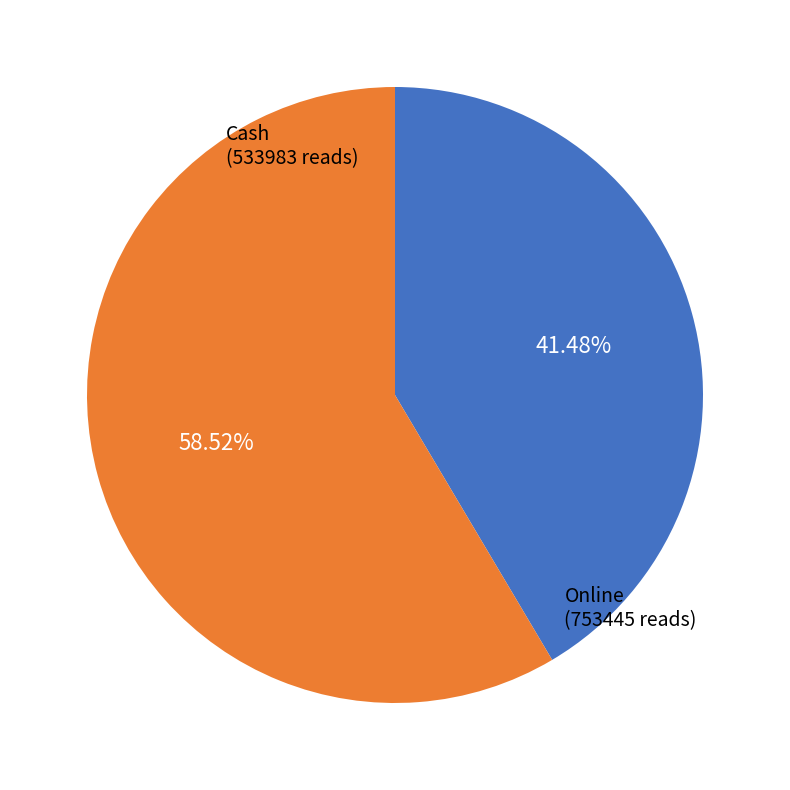

To the nearest percent, what is the average slice percentage?

50%